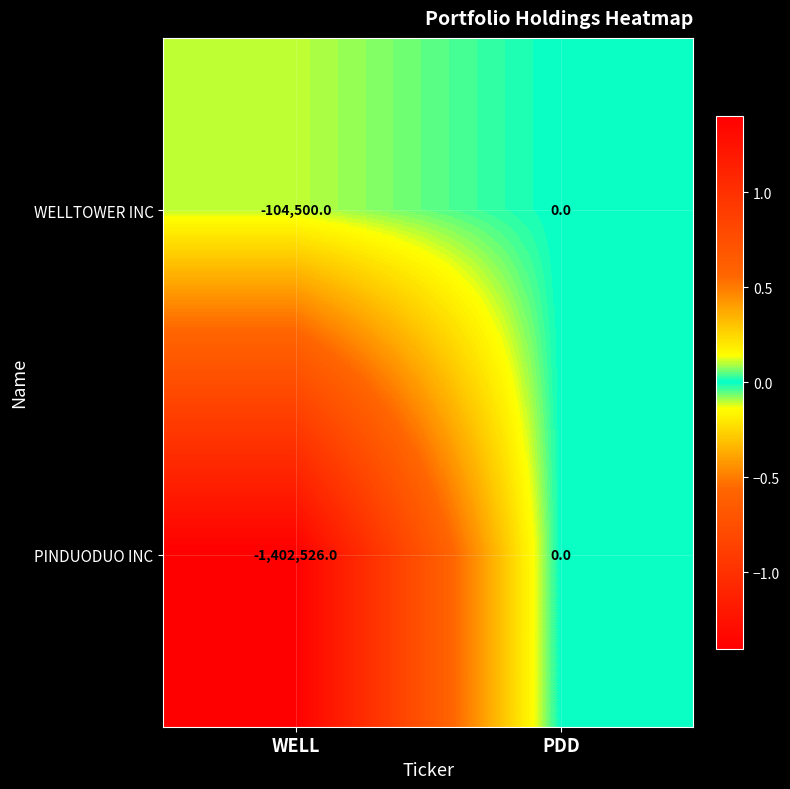

The value of WELLTOWER INC at WELL is -104500. True or false?

True